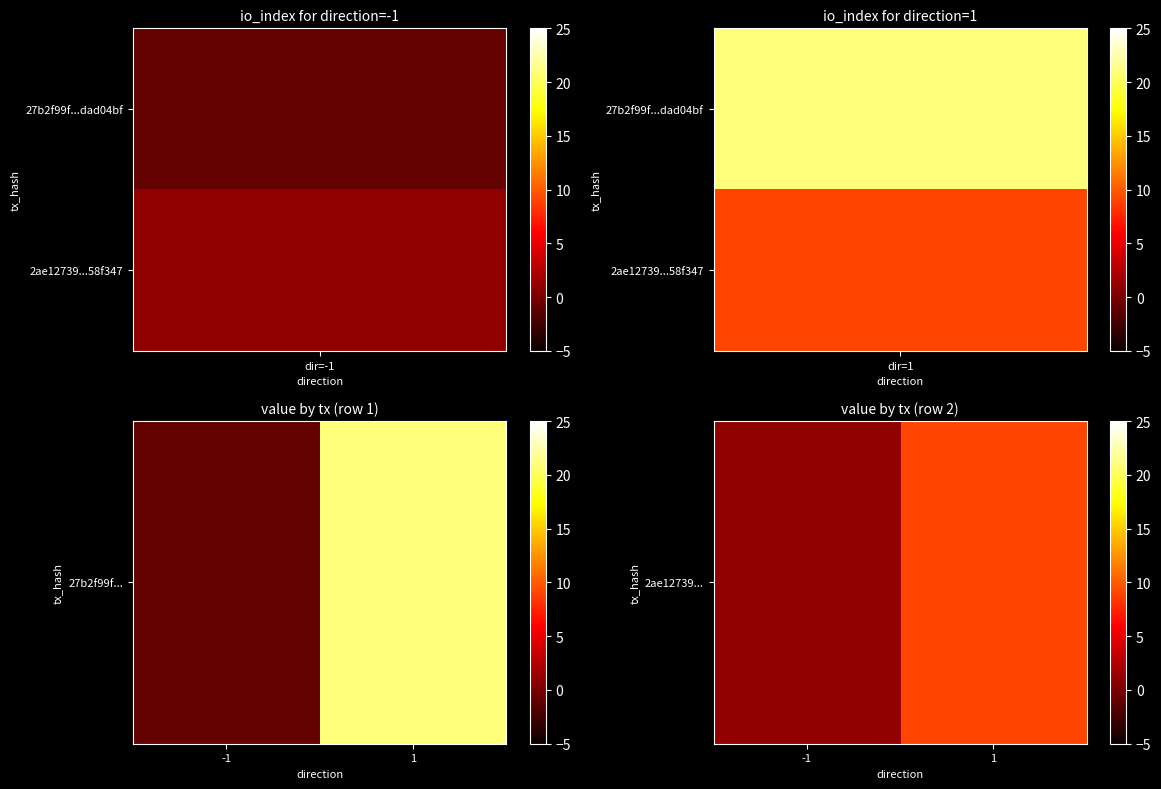

At which category does the chart reach its minimum across all series?

-1